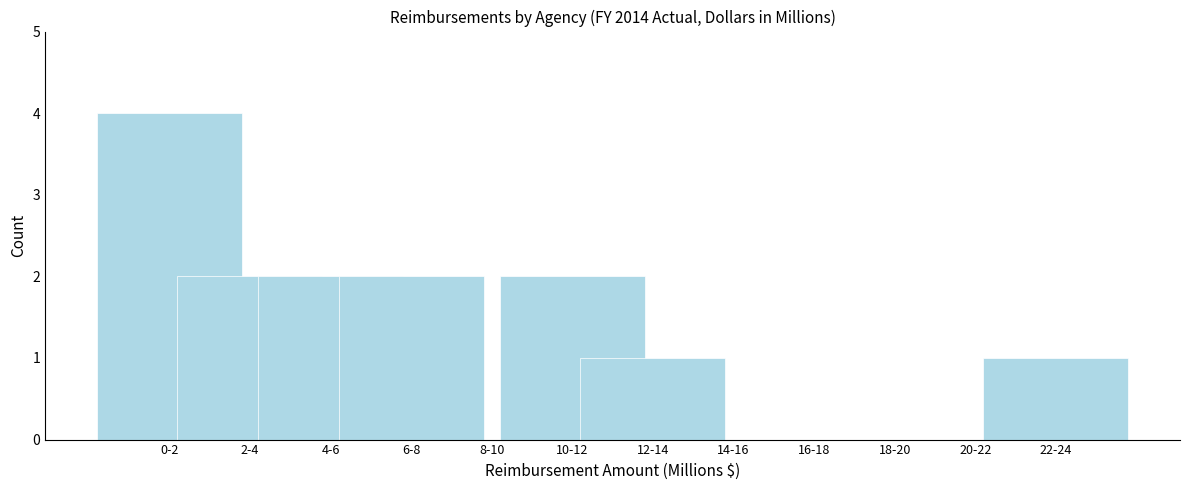

Reading left to right, transcribe all the data shown in this chart.

0-2=4	2-4=2	4-6=2	6-8=2	8-10=0	10-12=2	12-14=1	14-16=0	16-18=0	18-20=0	20-22=0	22-24=1